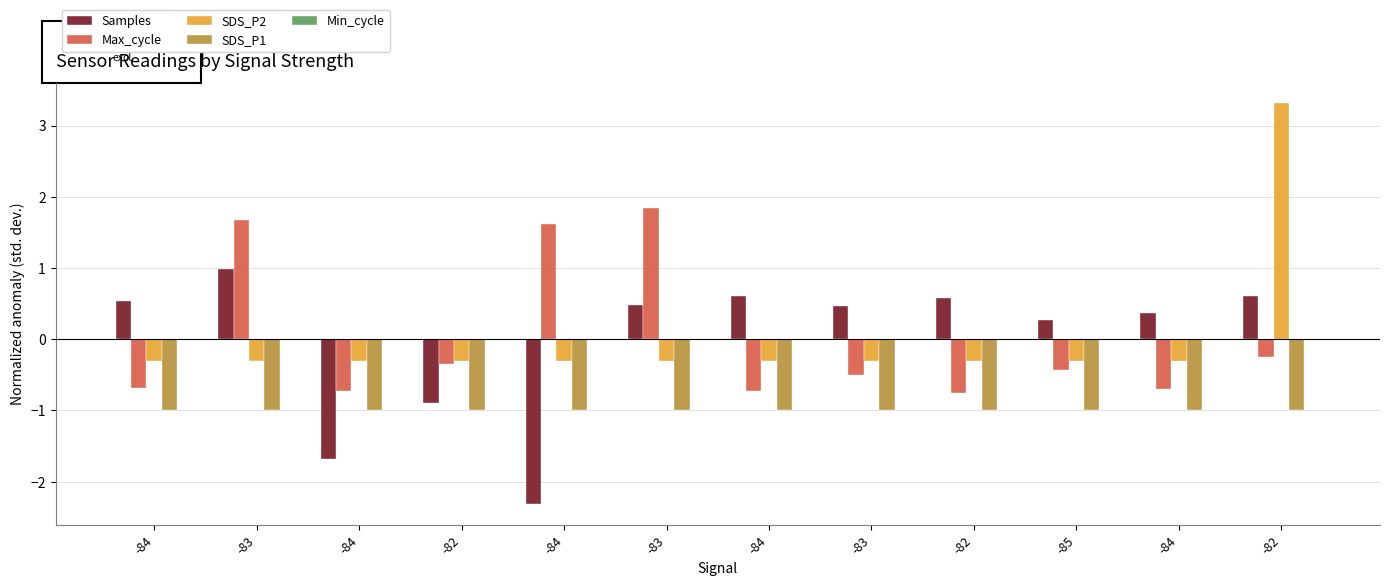

How many values in Max_cycle are below zero?

9